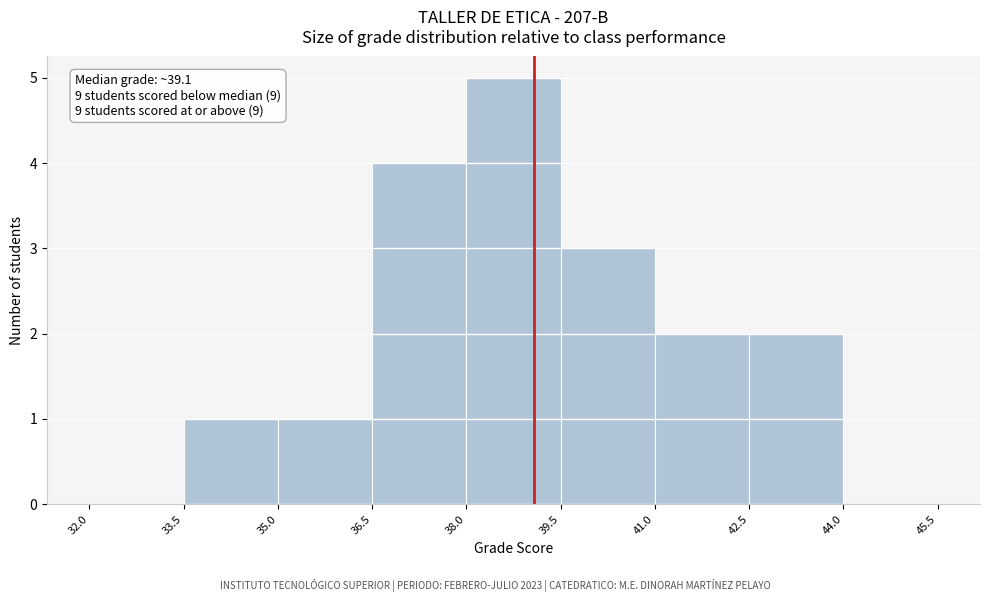

Which range on the x-axis has the tallest bar?

38.0 to 39.5